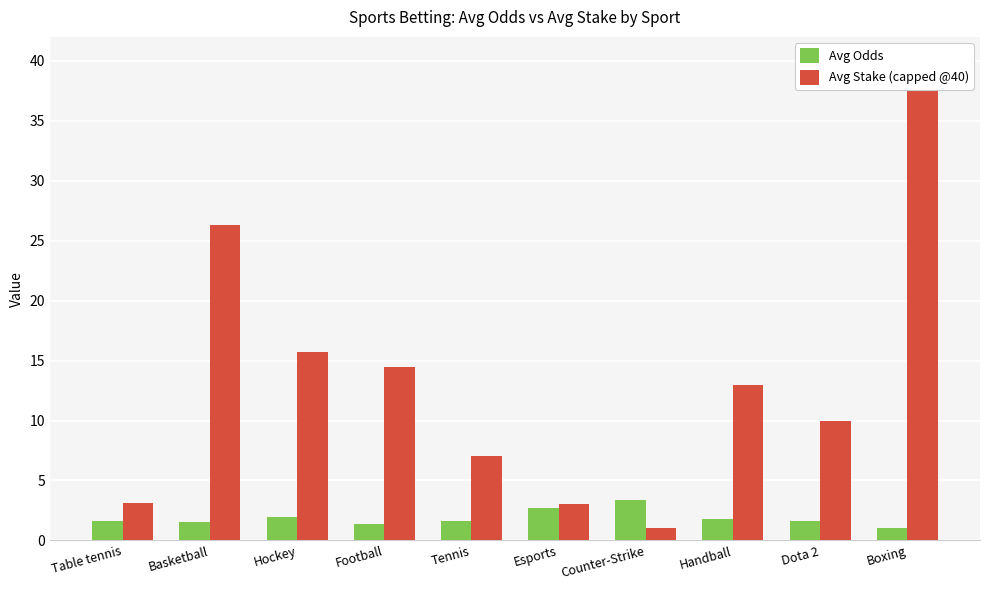

At which label does Avg Odds reach its minimum?

Boxing